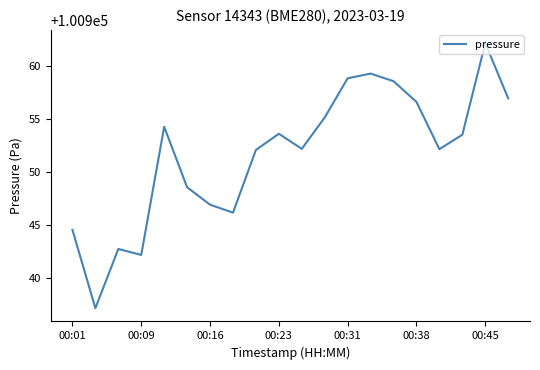

What is the difference between the maximum and minimum values?

25.1